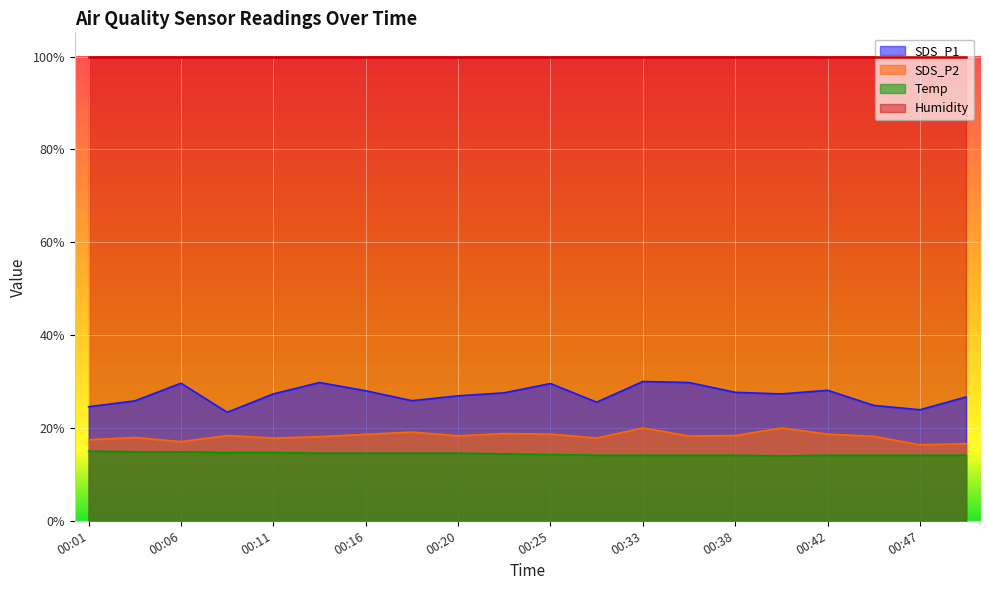

Which category has the lowest value across all series?

00:40